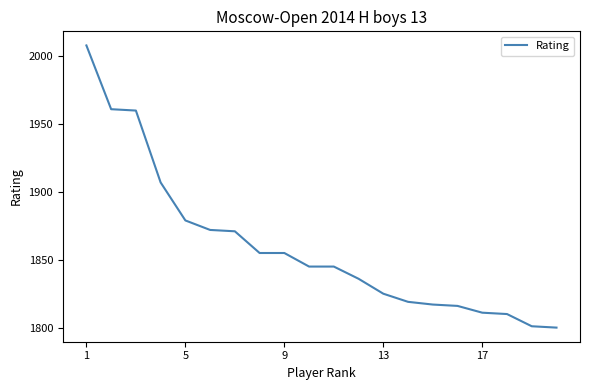

What is the difference between the maximum and minimum values?

208